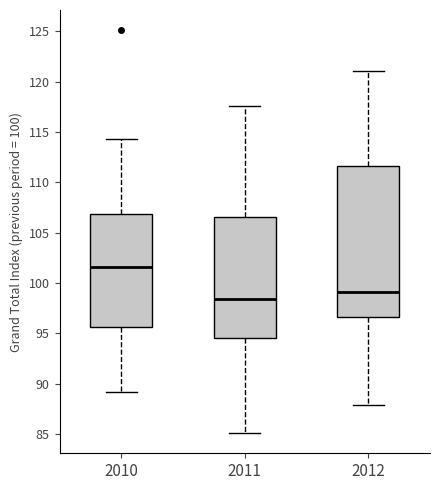

Which box is the tallest, from its lower edge to its upper edge?

2012